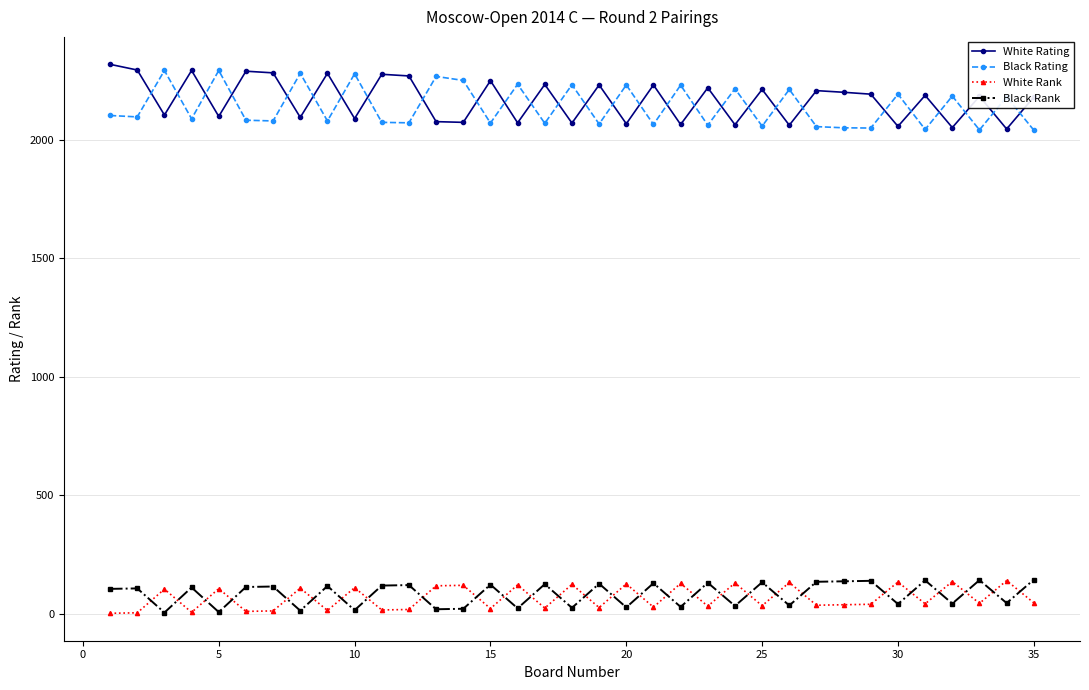

True or false: White Rank and Black Rank cross at least once.

True